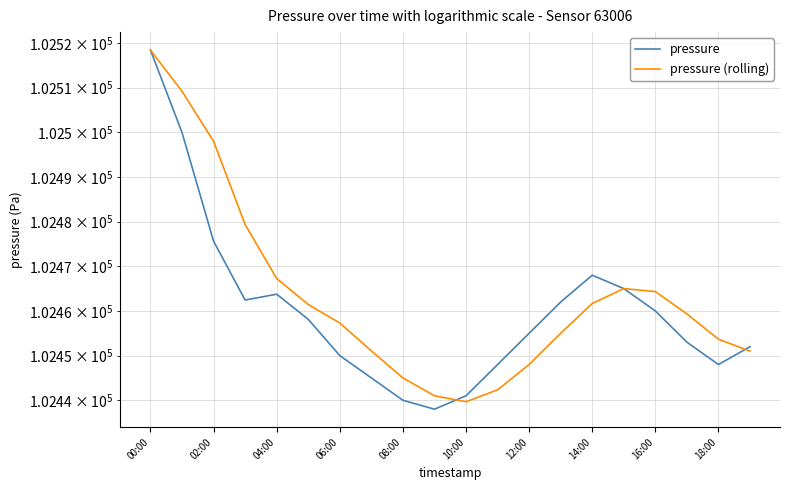

How many lines are shown in the chart?

2